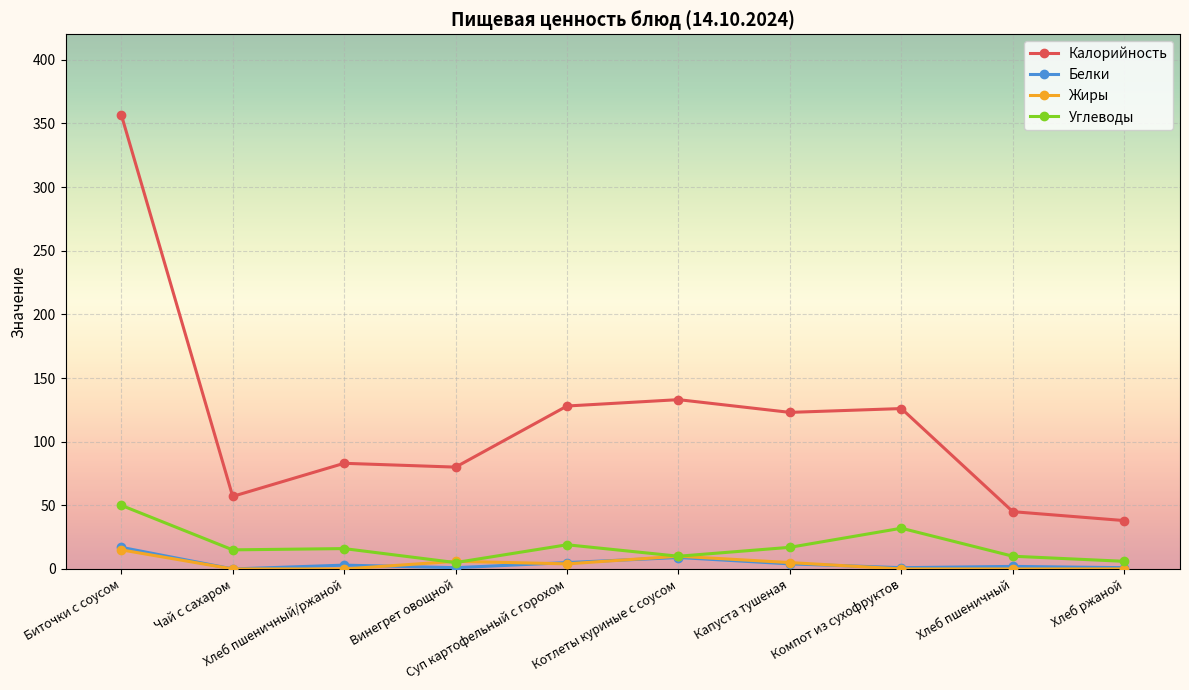

At which category is the sum across all series the highest?

Биточки с соусом